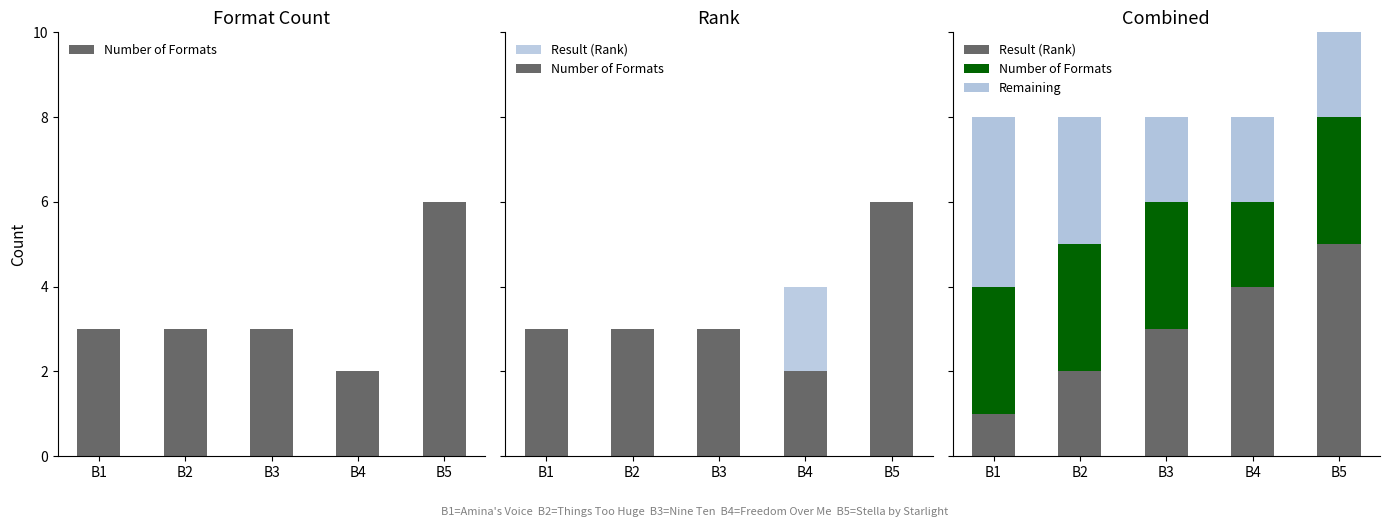

What is the difference between the maximum and minimum values in the Result (Rank) series?

4